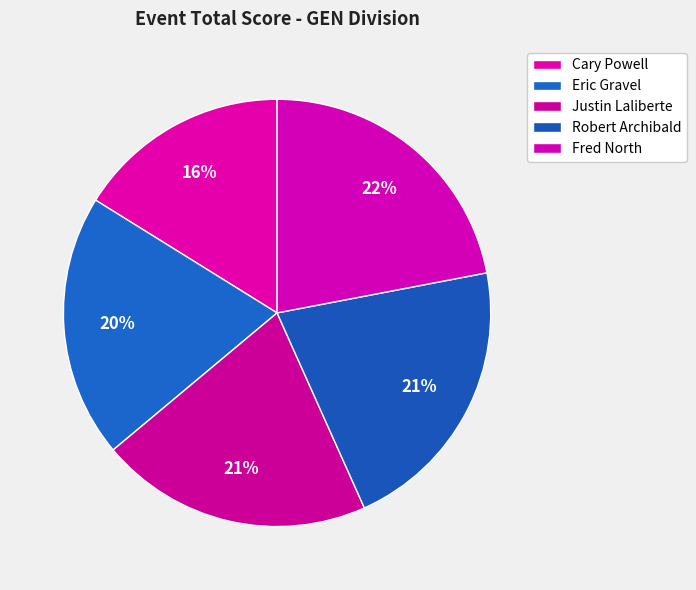

How many segments does this pie chart have?

5